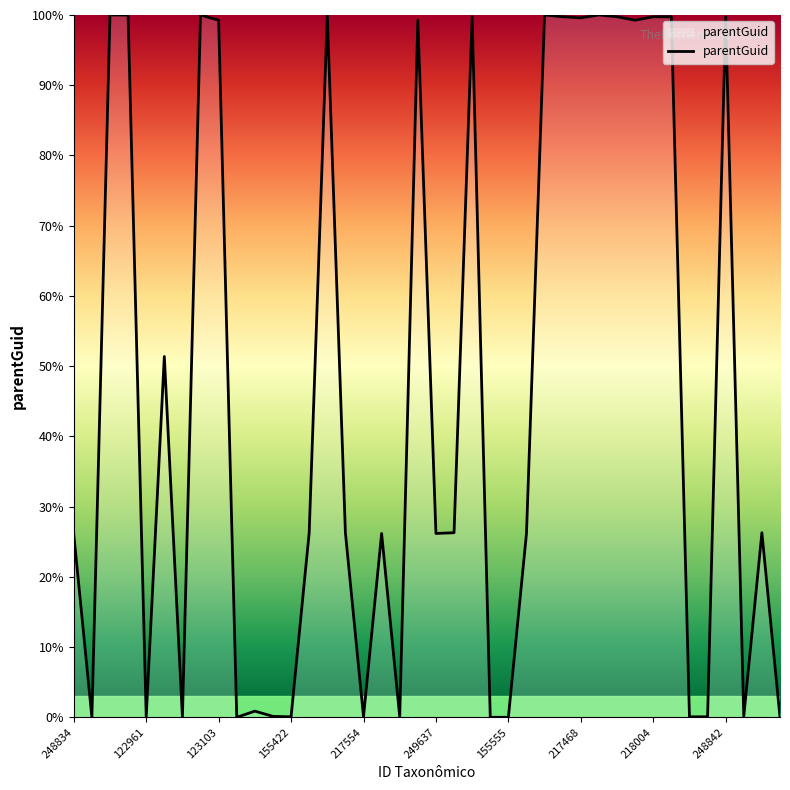

What is the maximum value shown in the chart?

100.0